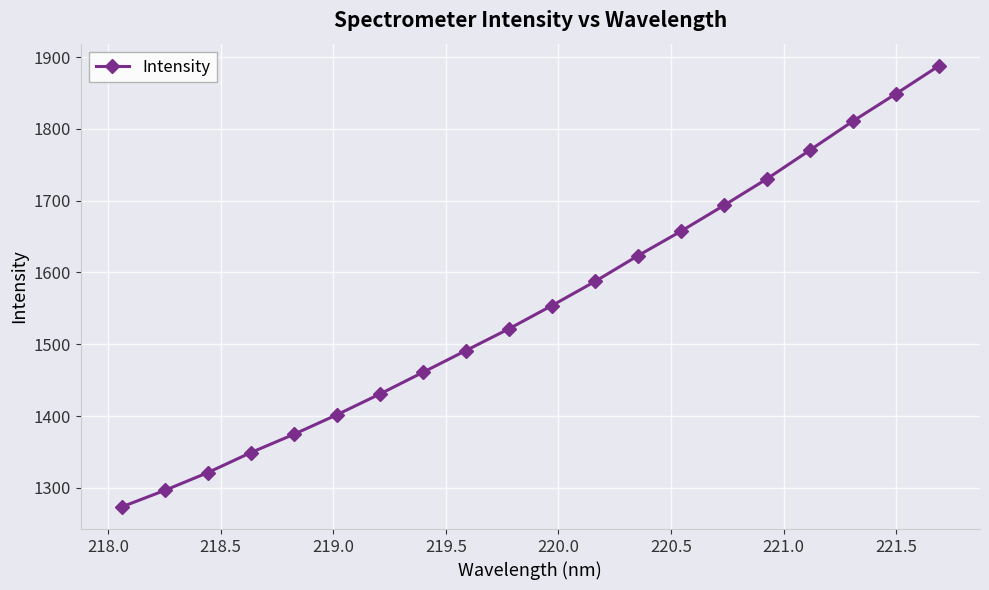

What is the value of the 15th point from the left?

1693.5